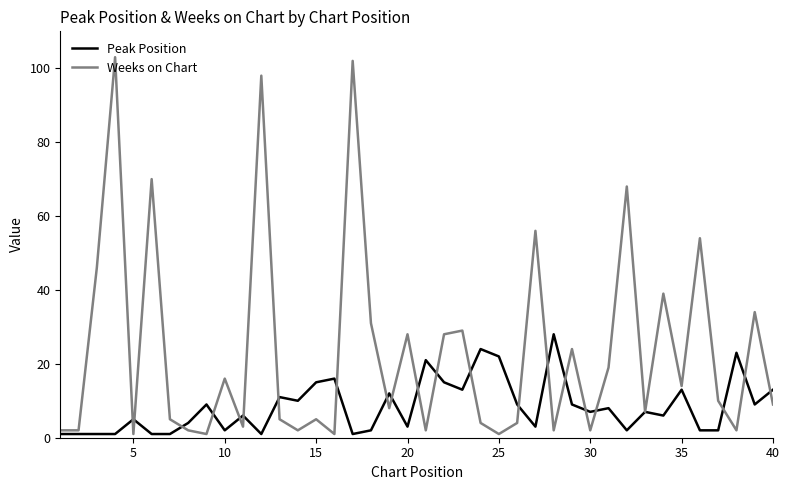

Reading right to left, what are all the values shown in this chart?

Peak Position: 13	9	23	2	2	13	6	7	2	8	7	9	28	3	9	22	24	13	15	21	3	12	2	1	16	15	10	11	1	6	2	9	4	1	1	5	1	1	1	1
Weeks on Chart: 9	34	2	10	54	14	39	7	68	19	2	24	2	56	4	1	4	29	28	2	28	8	31	102	1	5	2	5	98	3	16	1	2	5	70	1	103	46	2	2